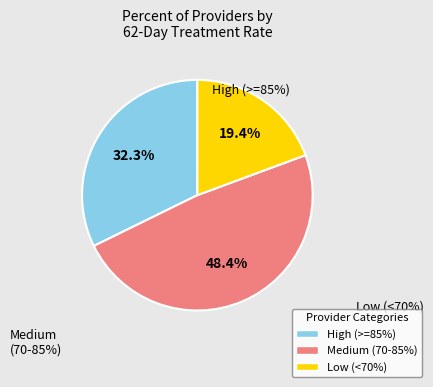

Does any single category account for the majority?

No